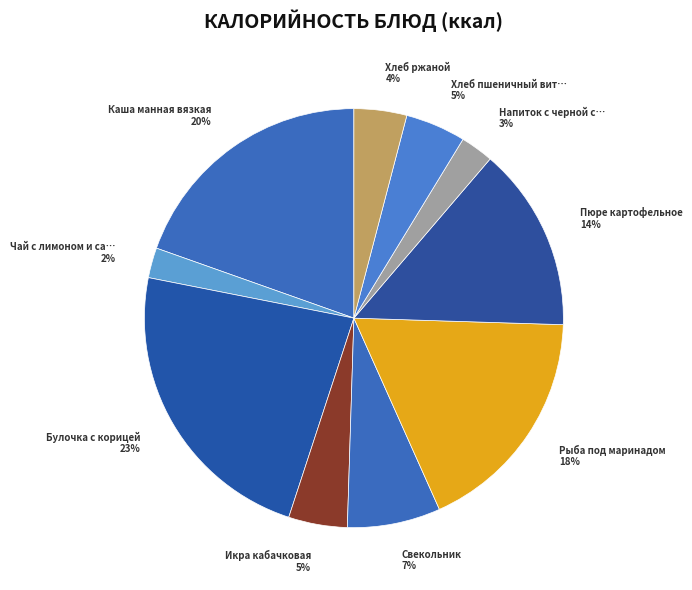

How many segments does this pie chart have?

10